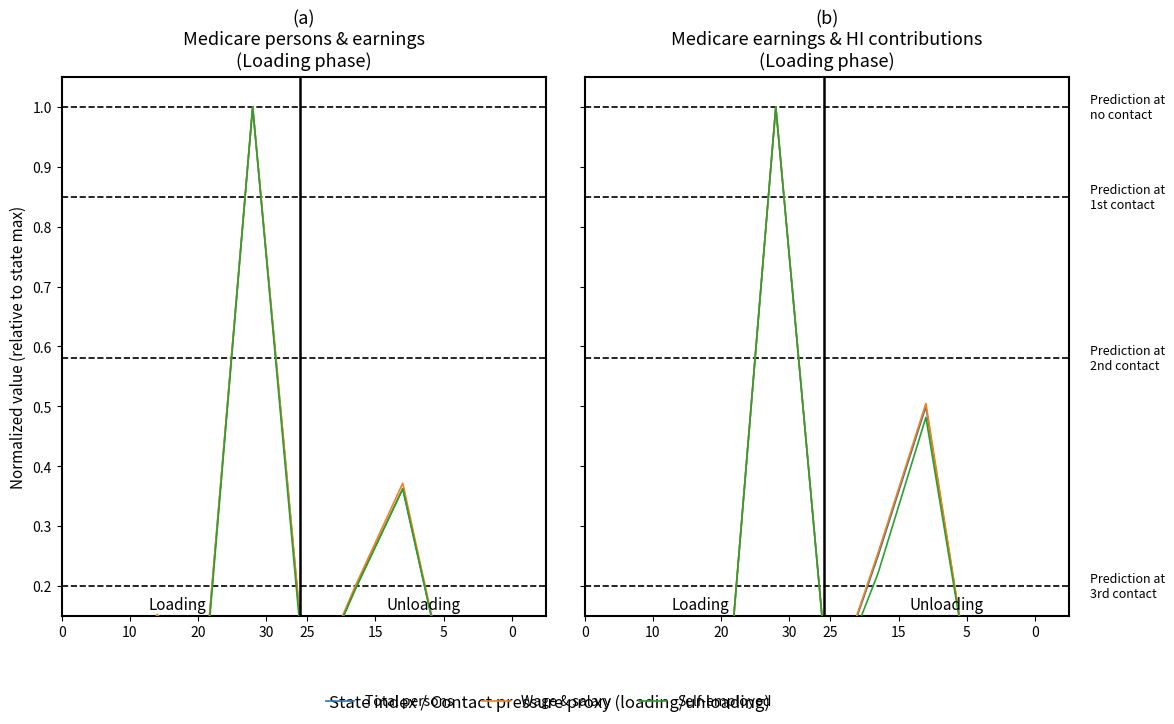

The value of Wage & salary at 0 is 0.1. True or false?

False